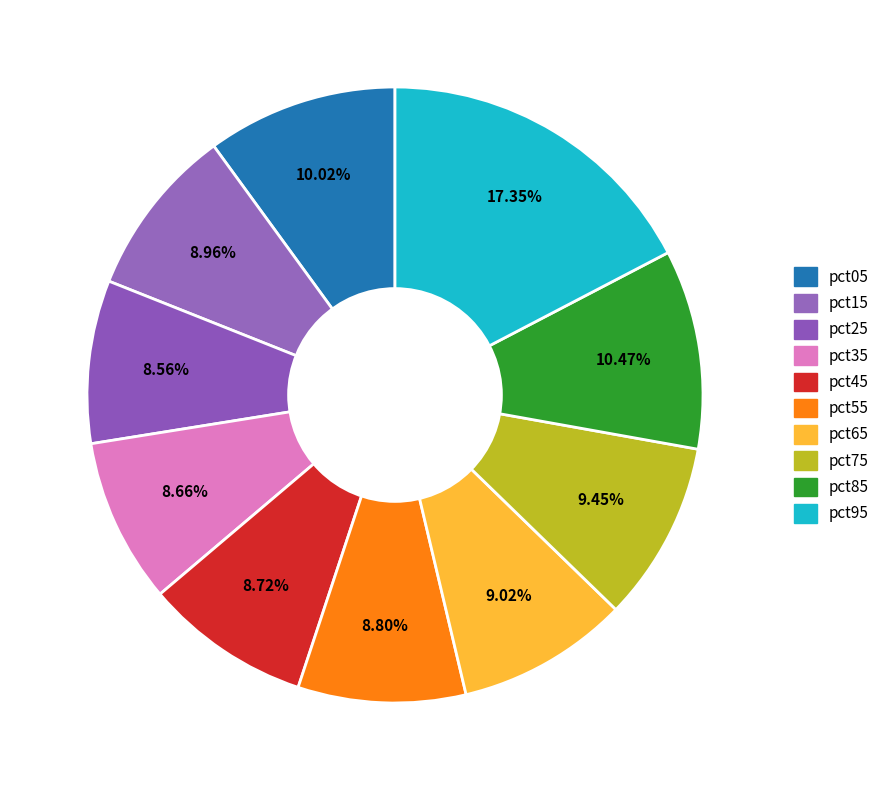

To the nearest percent, what portion does pct85 represent?

10%